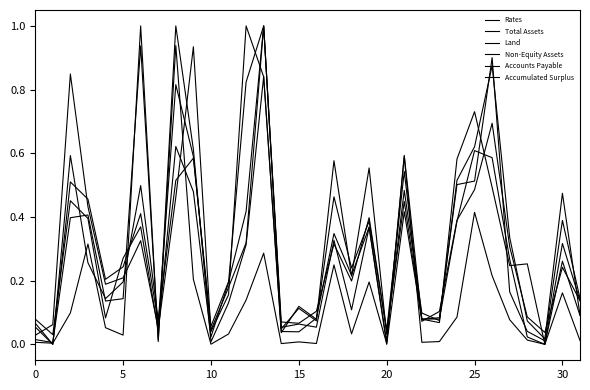

Does the chart display data point markers on the line(s)?

No